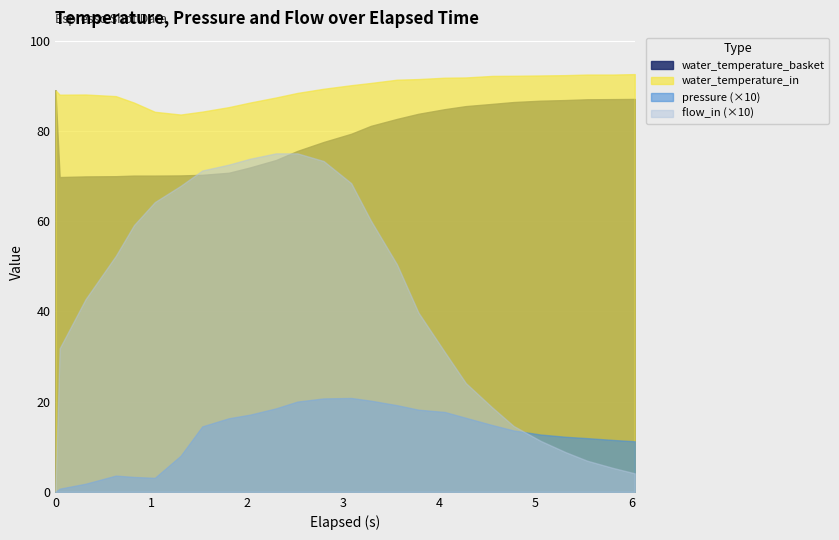

Where does the pressure series first go above 1?

1.529